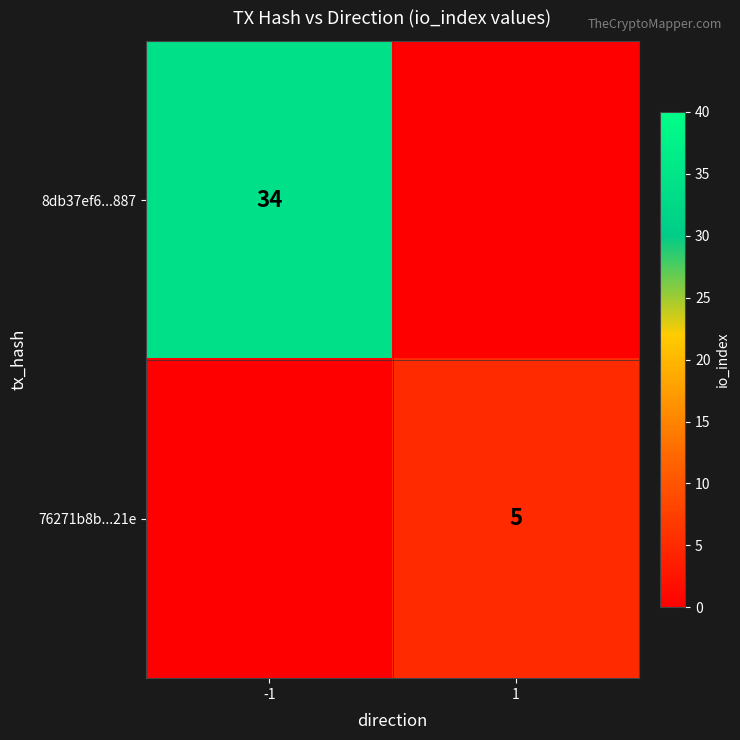

The value of 76271b8b...21e at 1 is 5. True or false?

True